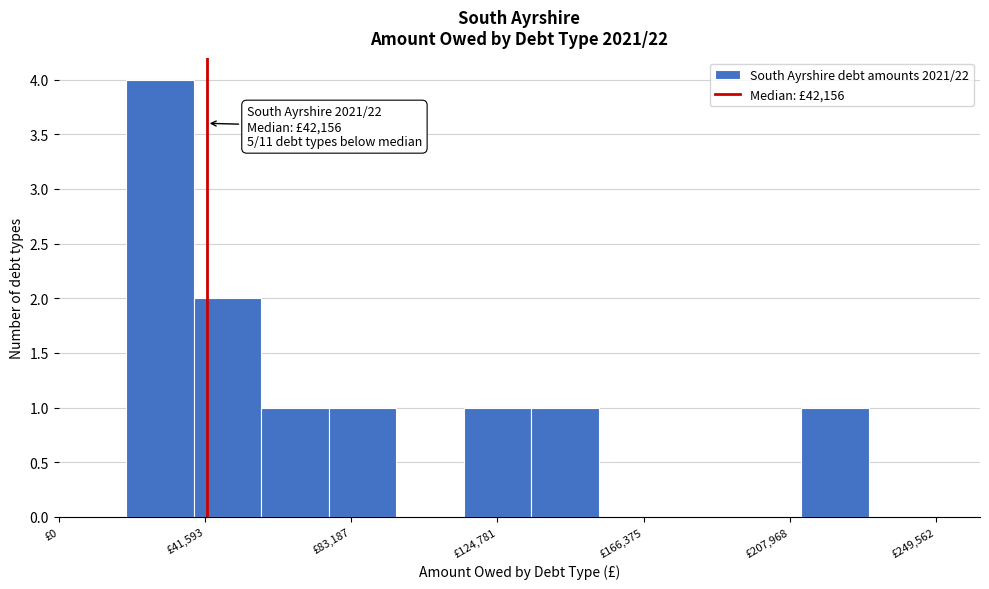

Around what value on the x-axis is the tallest bar? Give the approximate position of its centre, as read against the axis.

30000